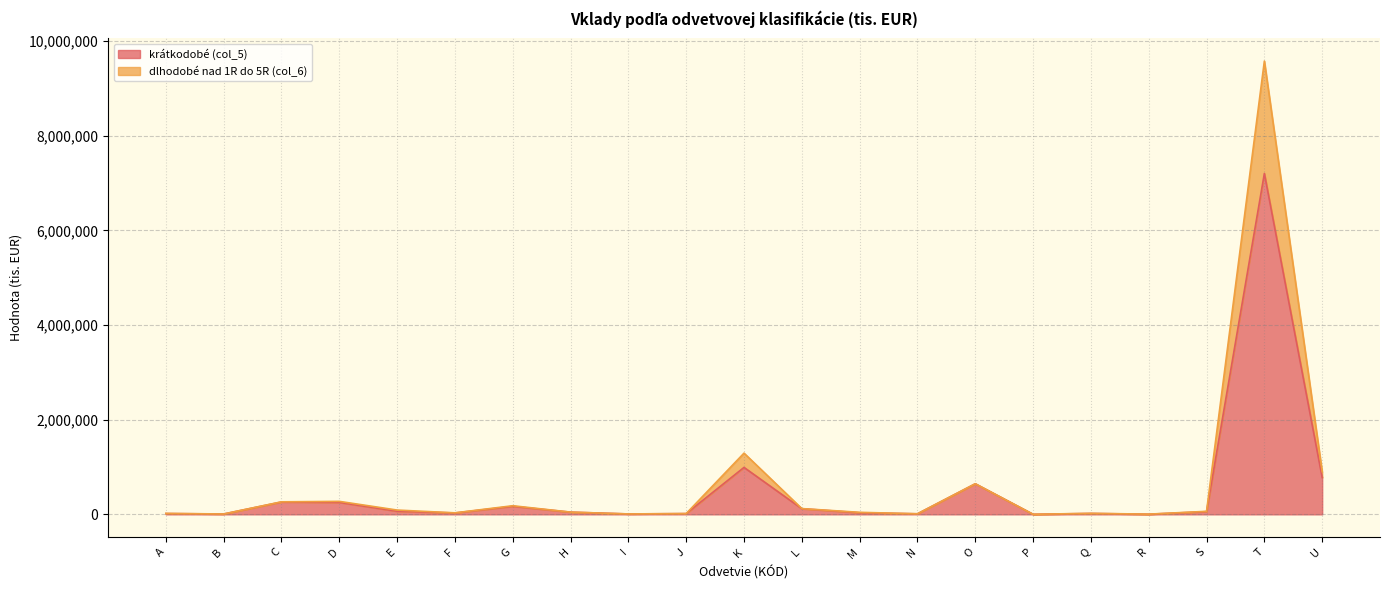

At which label is krátkodobé (col_5) closest to 3601503?

K